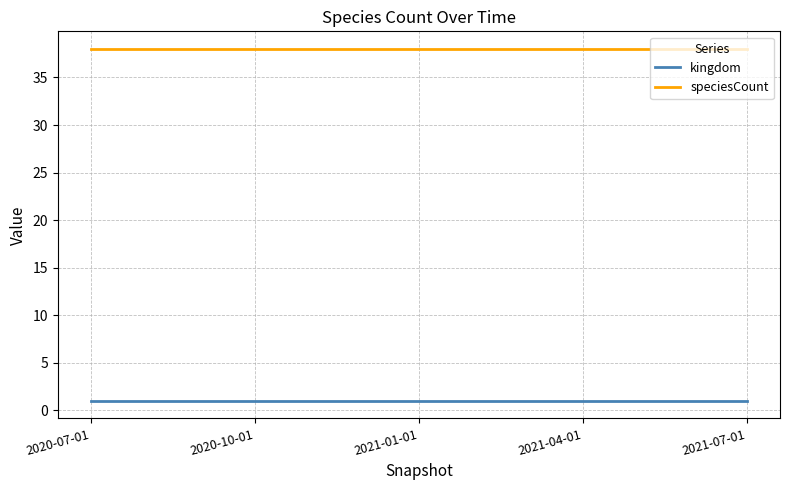

List the series in order of their peak value, highest first.

speciesCount, kingdom